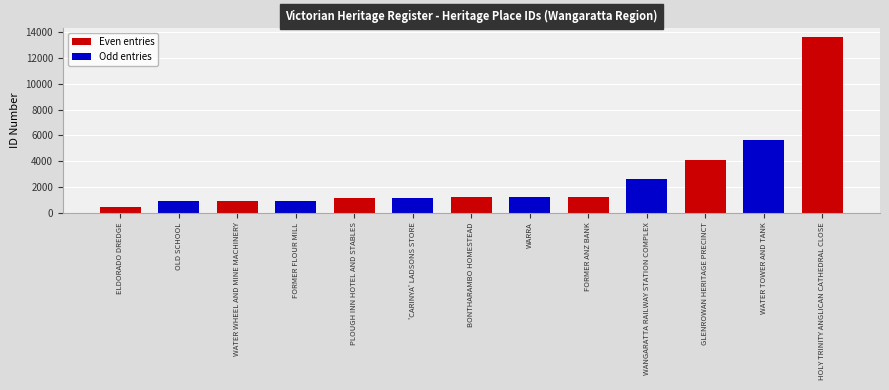

The value at WANGARATTA RAILWAY STATION COMPLEX is 4354. True or false?

False